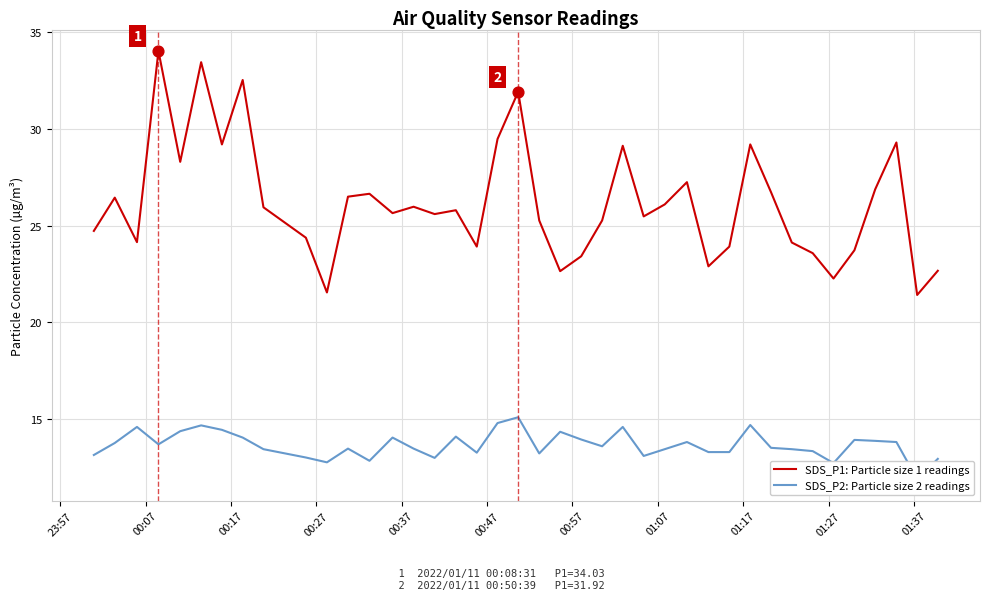

Which series reaches the minimum Y coordinate?

SDS_P2: Particle size 2 readings